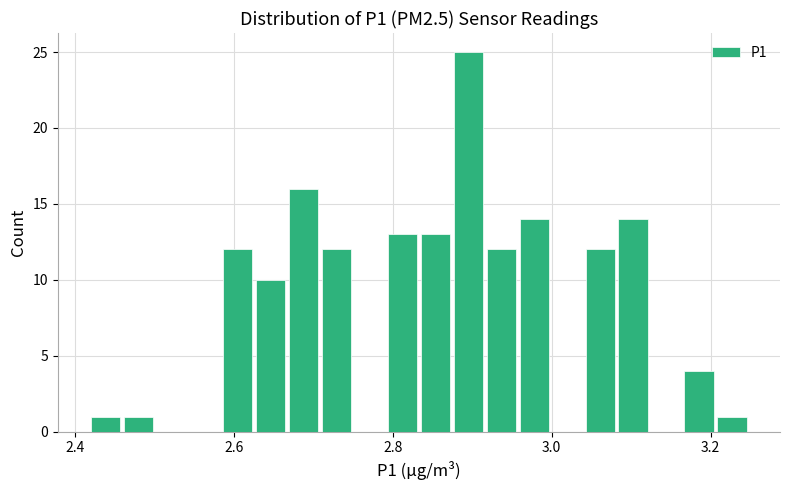

Read against the x-axis, roughly where is the centre of the tallest bar?

2.90